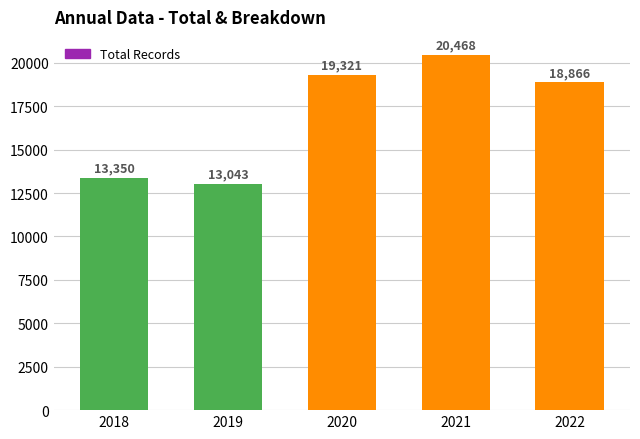

Rank the categories by value from highest to lowest.

2021, 2020, 2022, 2018, 2019